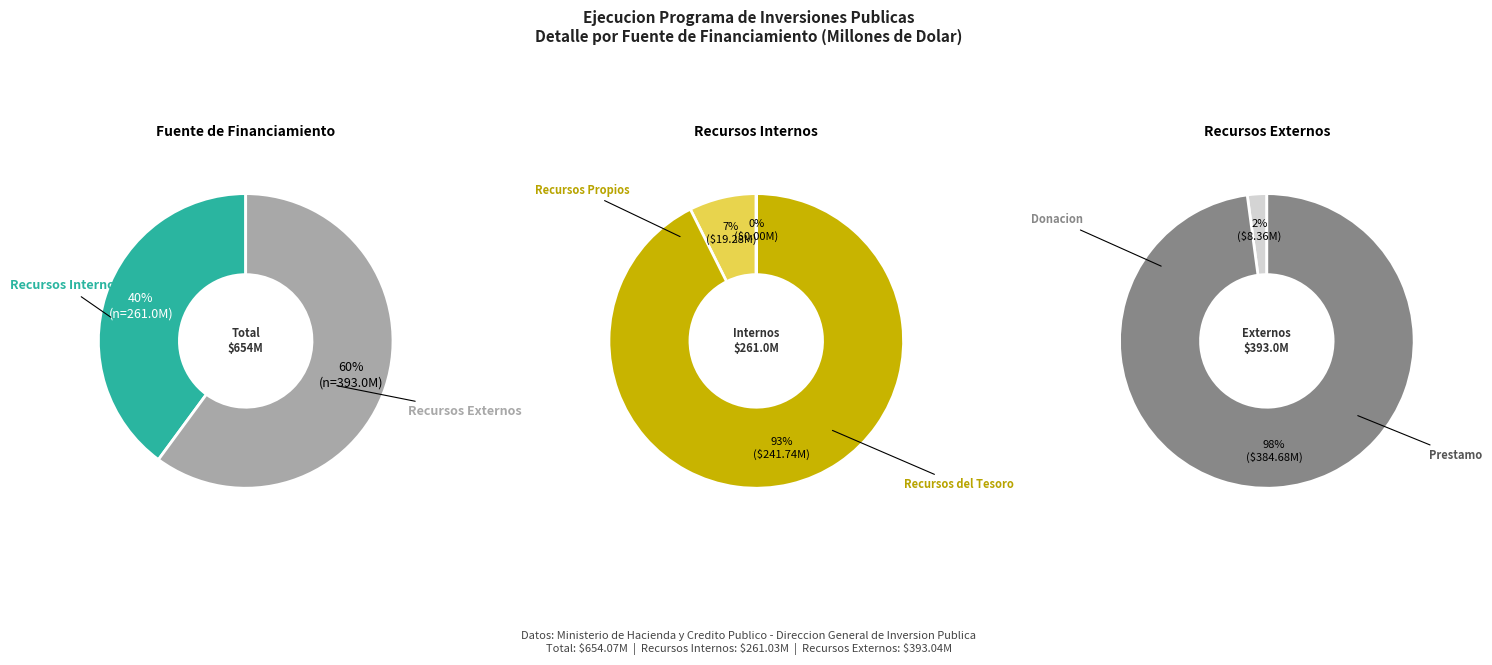

Count the number of slices in the pie.

2